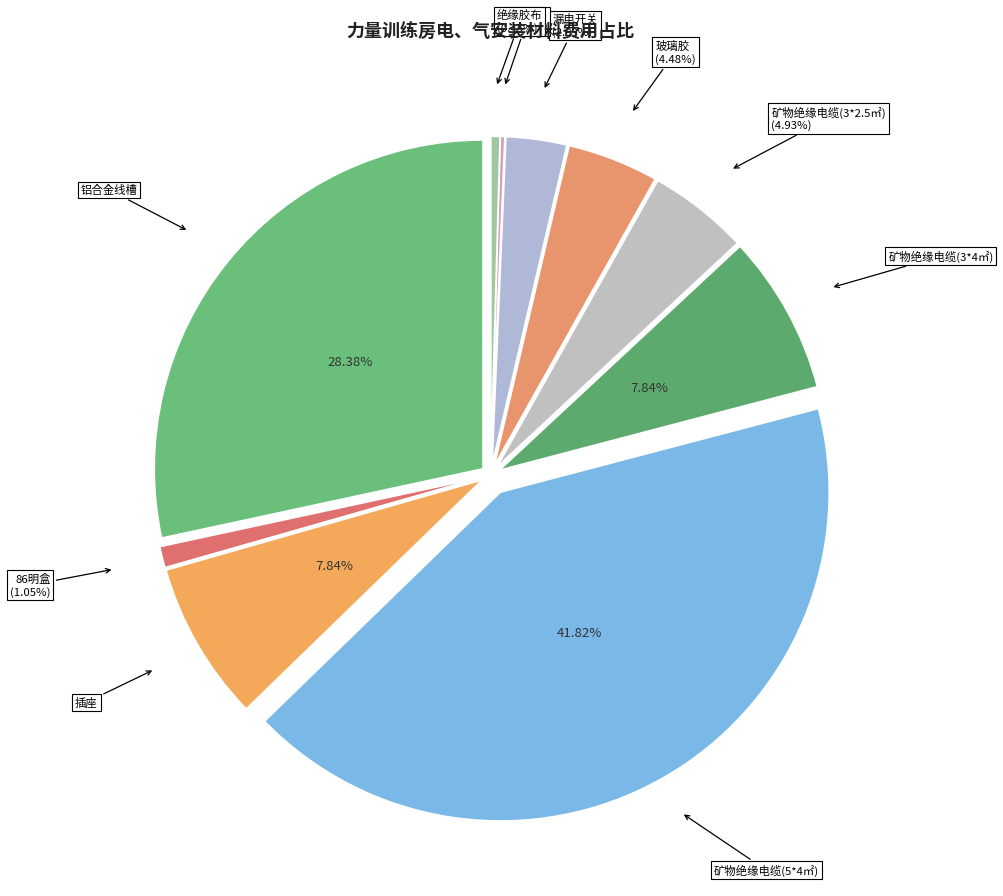

Count the number of slices in the pie.

10